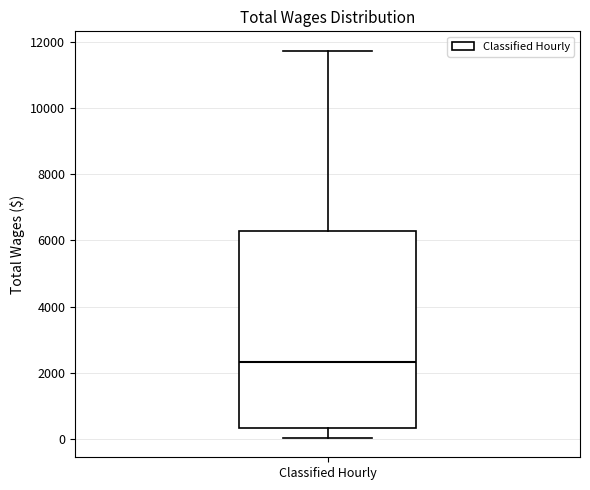

Read this box plot against the y-axis: the position of the median line, the range covered by the box, and the ends of both whiskers. The values are not printed on the chart, so give them approximately, as read against the axis.

median 2400, box 400 to 6200, whiskers 0 to 11800